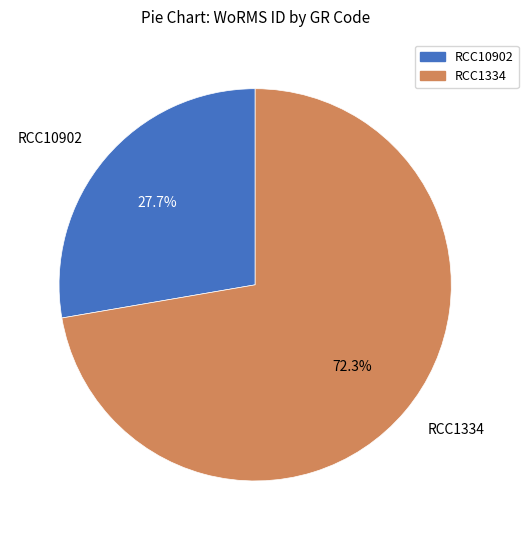

To the nearest percent, what is the combined percentage of RCC1334 and RCC10902?

100%